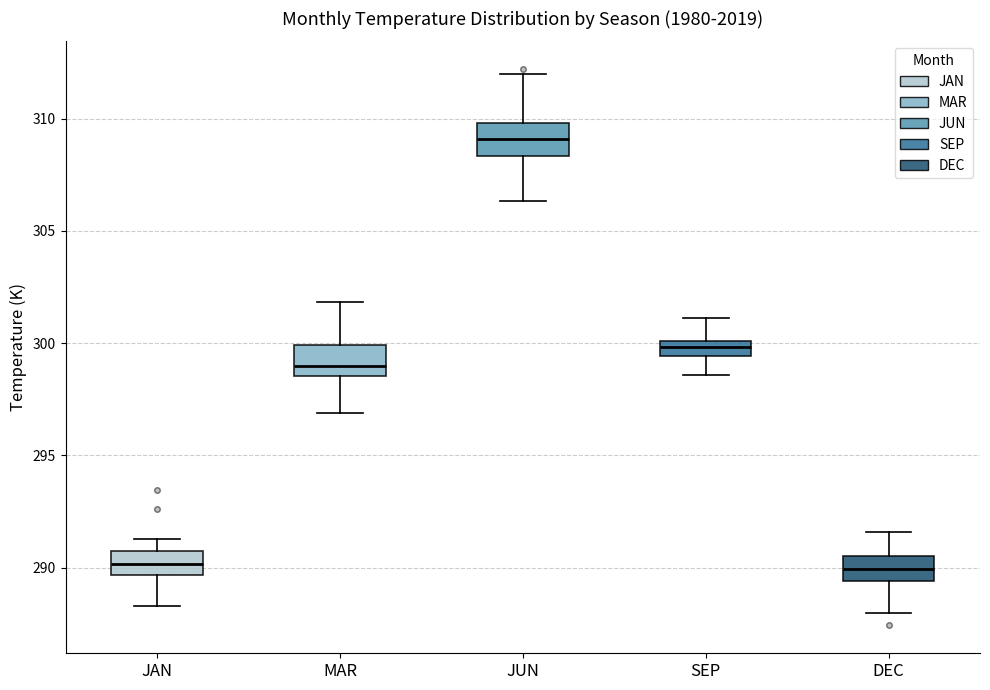

Where does the lower whisker of the box for SEP end on the y-axis? The values are not printed on the chart, so give them approximately, as read against the axis.

298.5